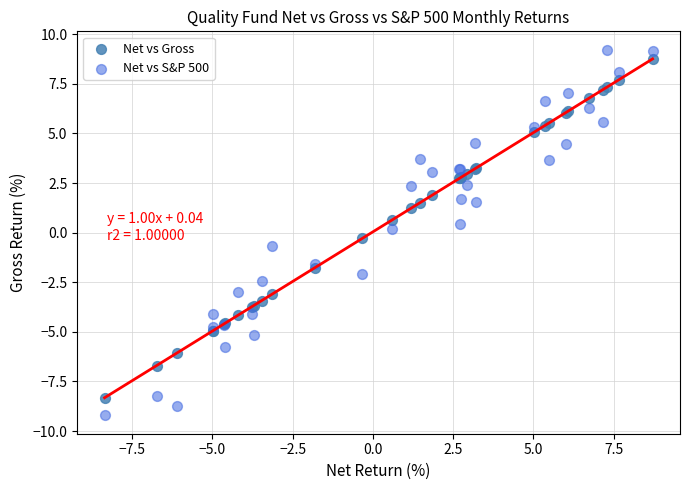

Which series reaches the minimum Y coordinate?

Net vs S&P 500